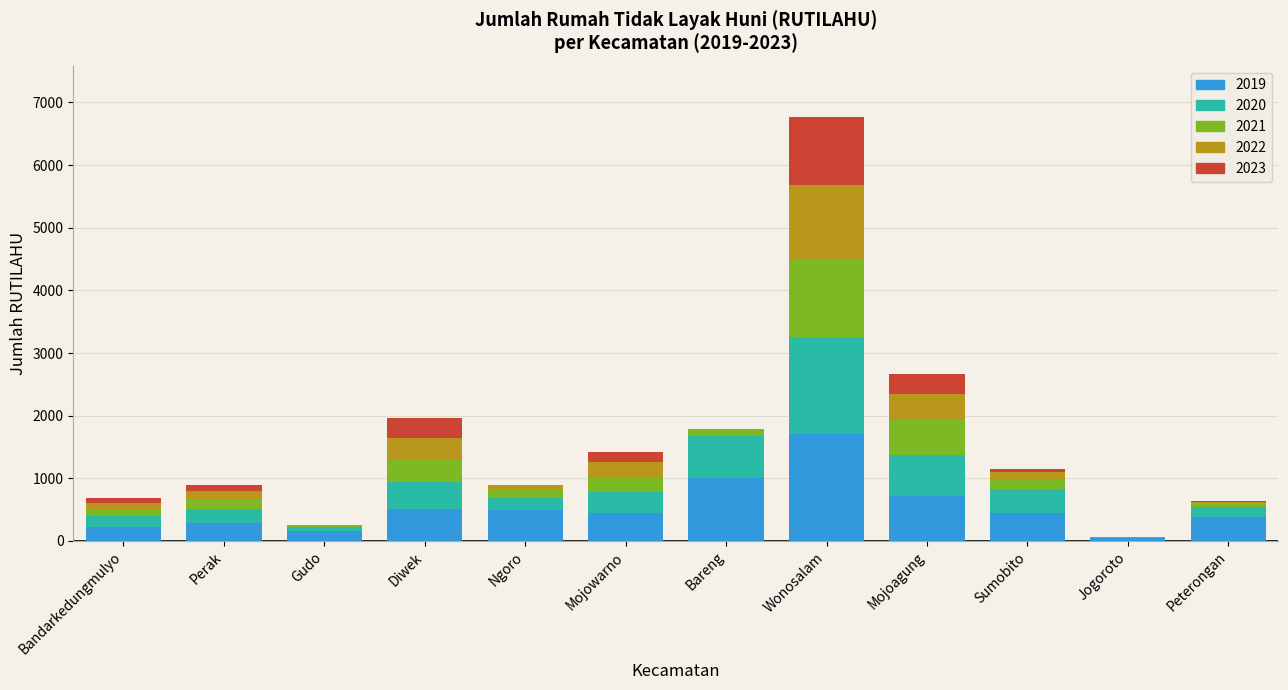

What is the highest value of the 2019 series?

1712